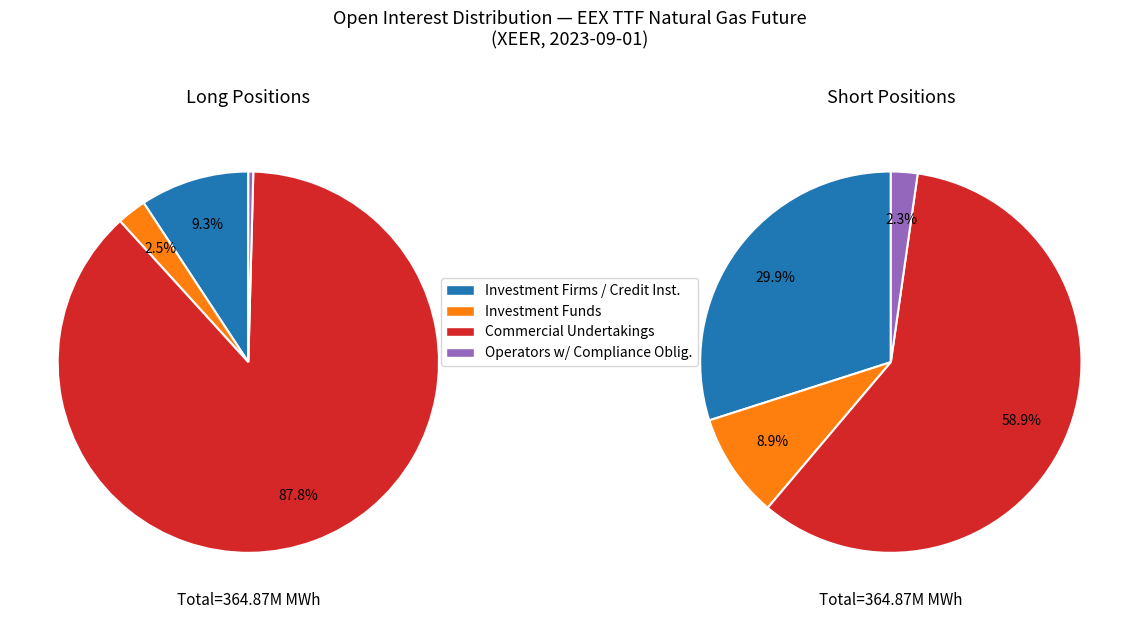

Which series has the widest spread of values?

Long